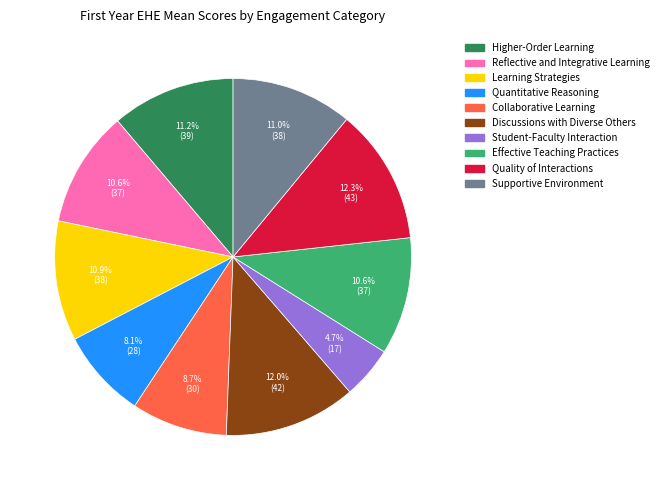

Which has a higher value, Learning Strategies or Student-Faculty Interaction?

Learning Strategies